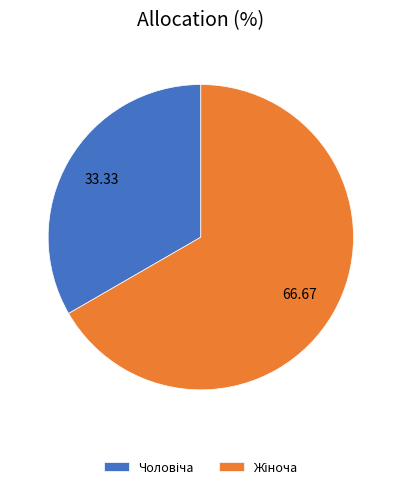

Does any single category account for the majority?

Yes